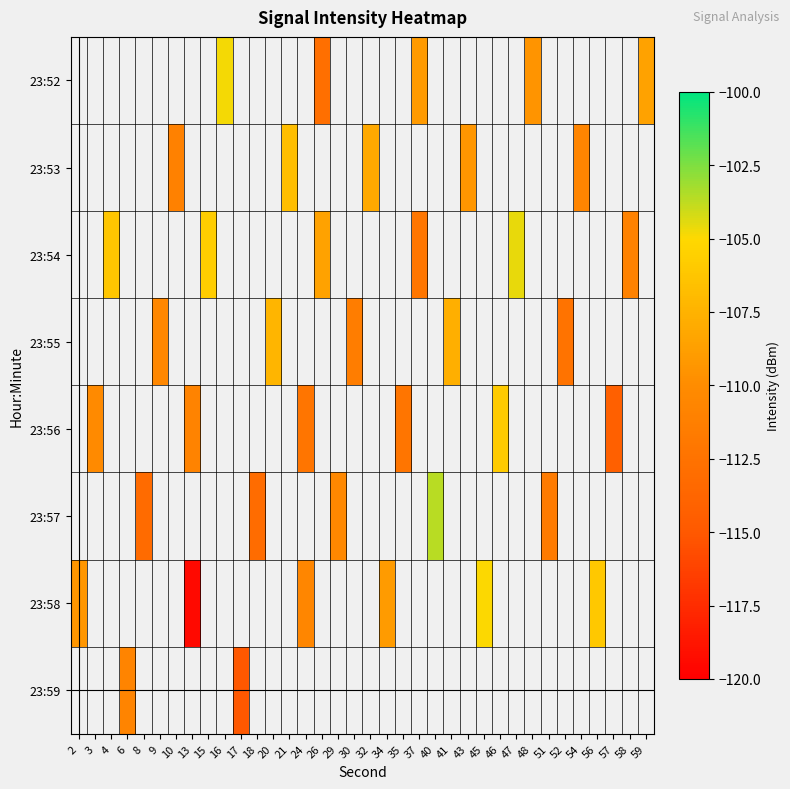

Which category has the highest value across all series?

40